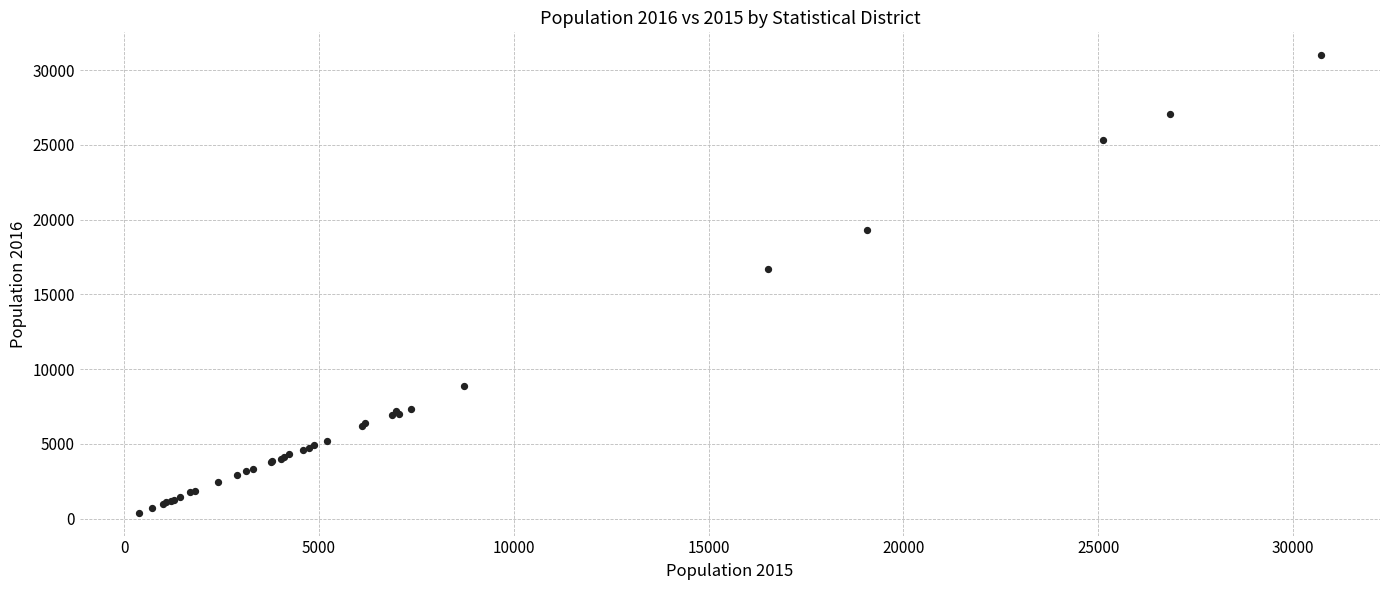

What Y value in the scatter plot is closest to 15699?

16727